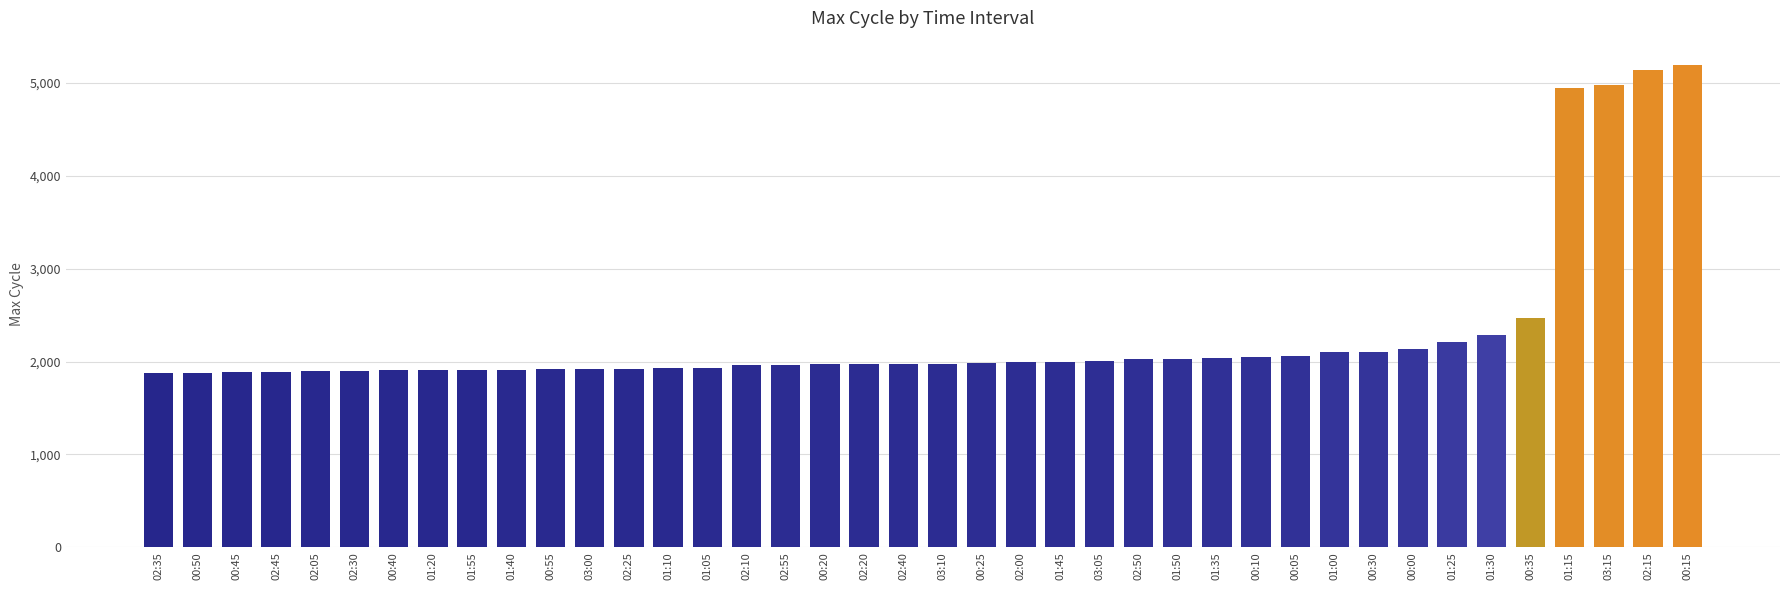

What is the difference between the values at 01:50 and 00:40?

124